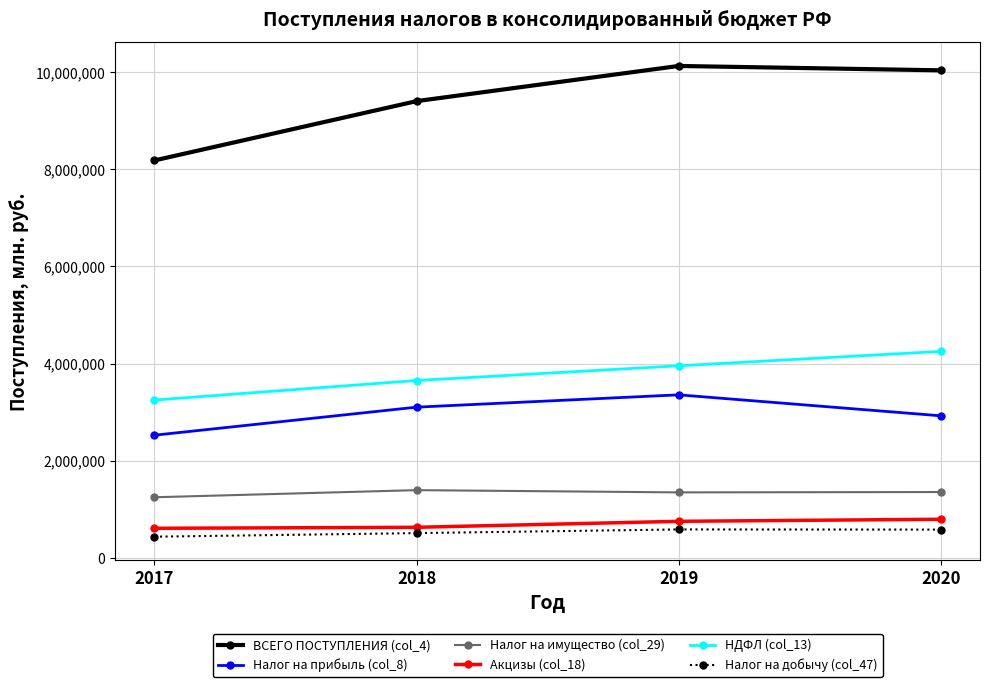

True or false: Налог на имущество (col_29) has more than 1 points higher than both neighbors.

False